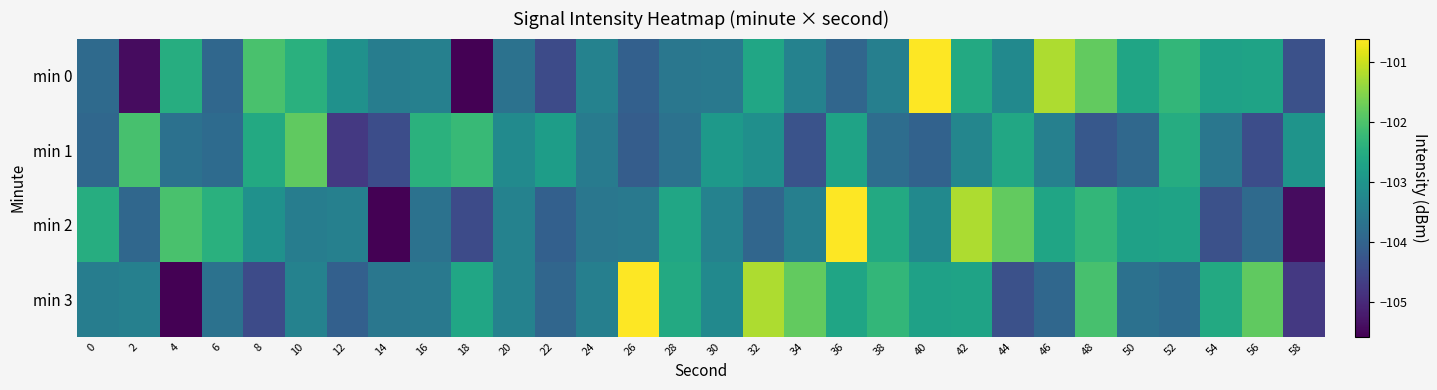

Between 40 and 58, which is larger?

40